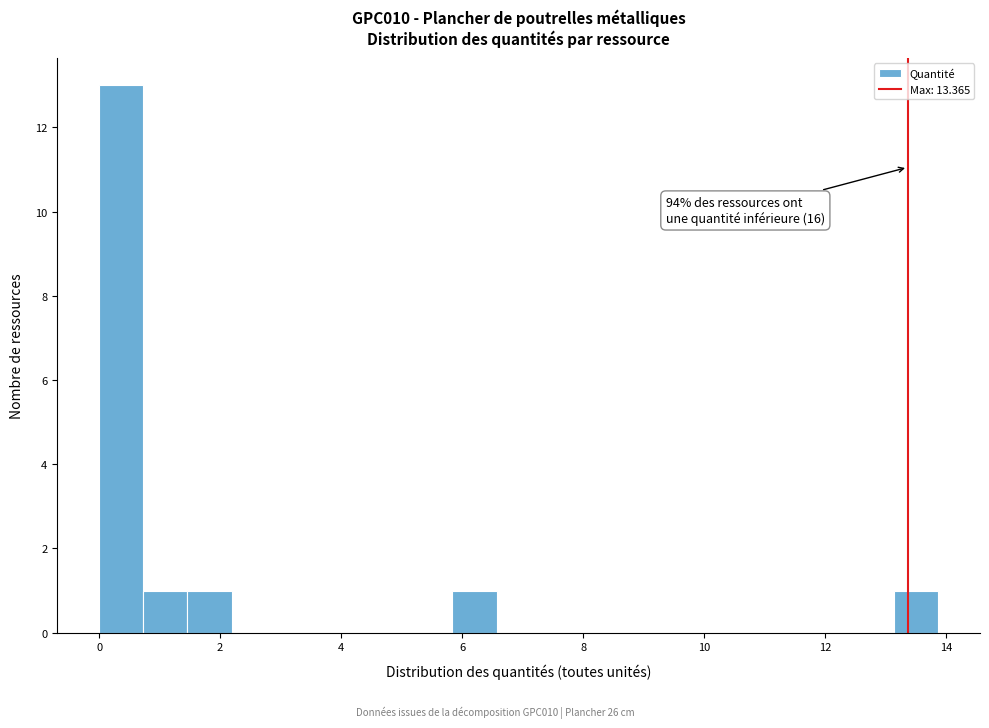

Read against the x-axis, roughly where is the centre of the tallest bar?

0.4